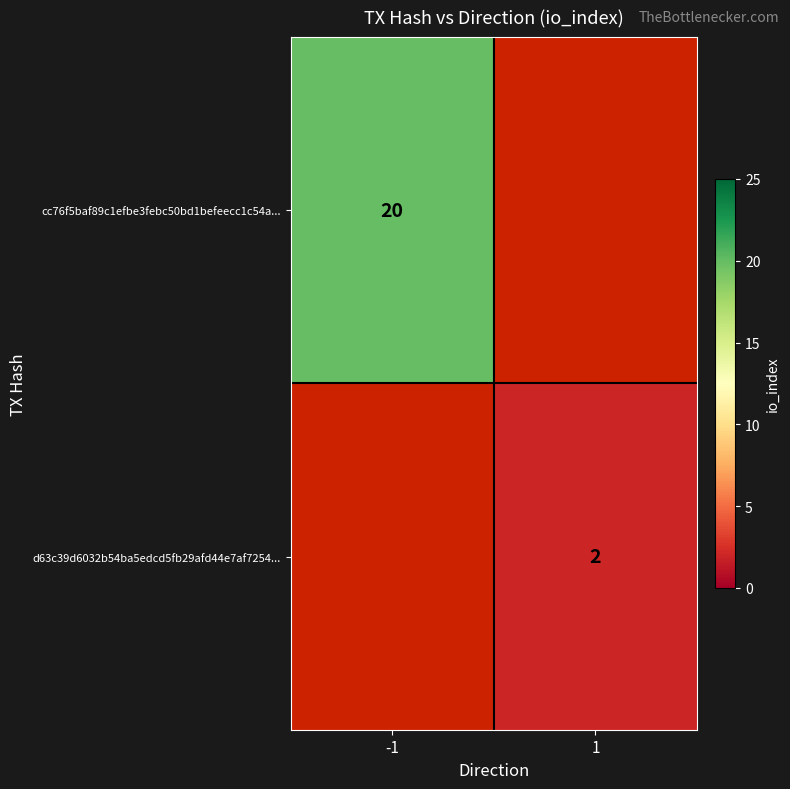

How many categories are shown in the chart?

2